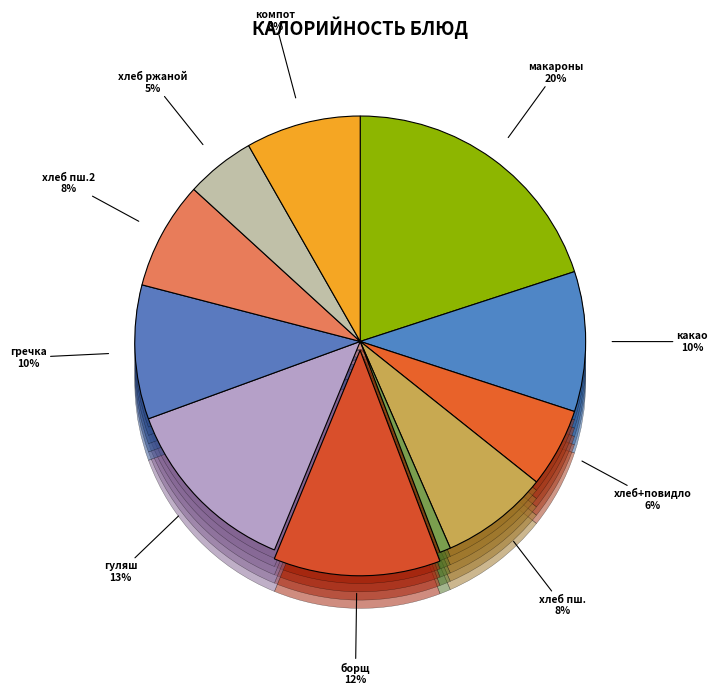

What percentage do хлеб пшеничный (обед) and хлеб пшеничный с повидлом together represent?

13.4%